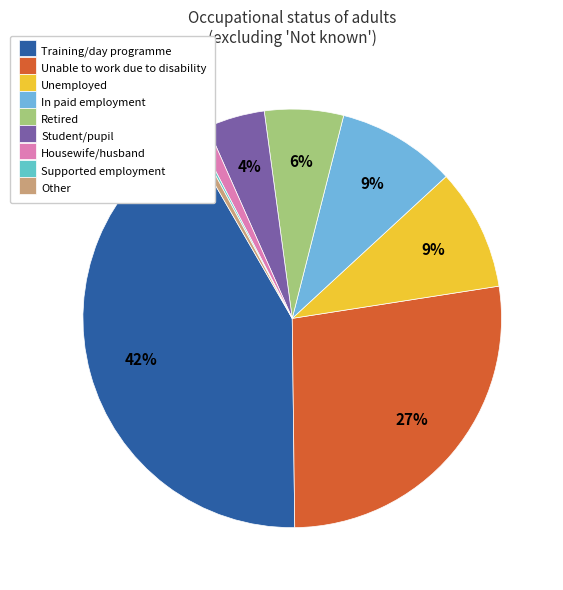

Is there any slice that represents more than half of the pie?

No